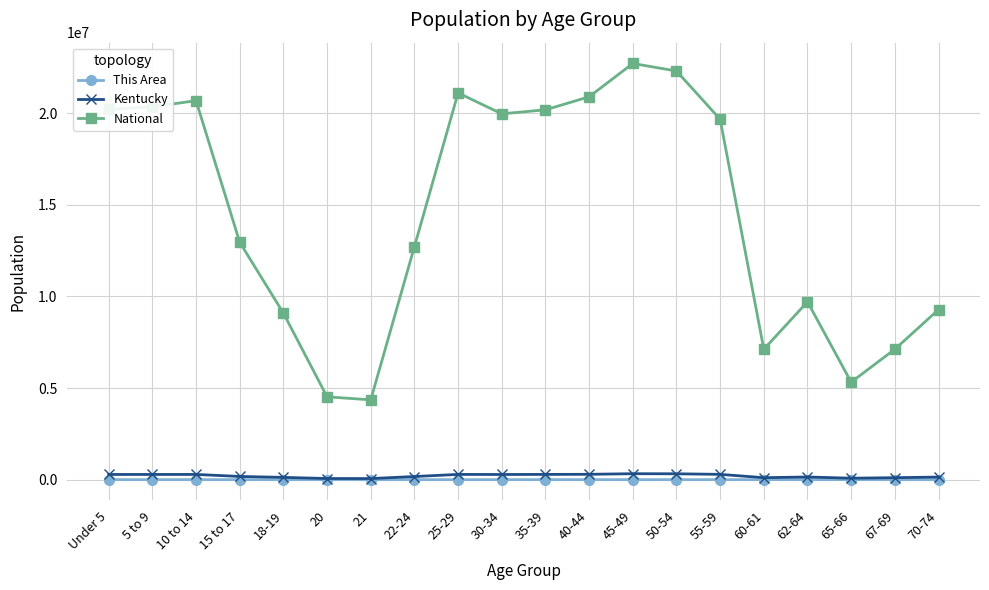

Which series has the largest range (max minus min)?

National